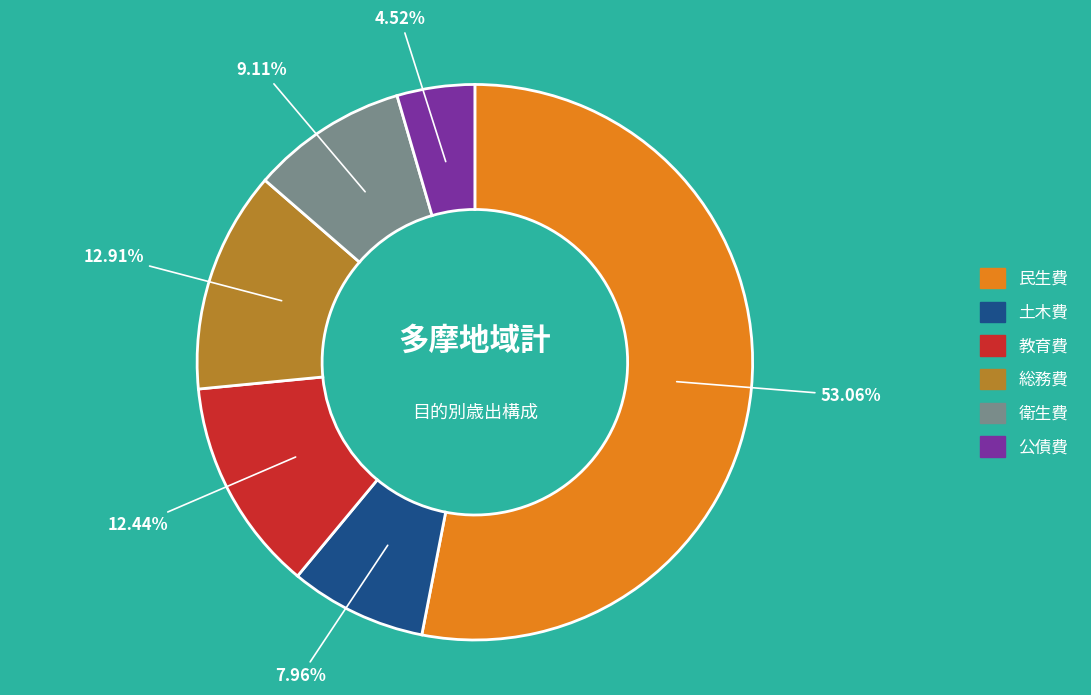

To the nearest percent, what is the difference between the largest and smallest slice percentages?

49%